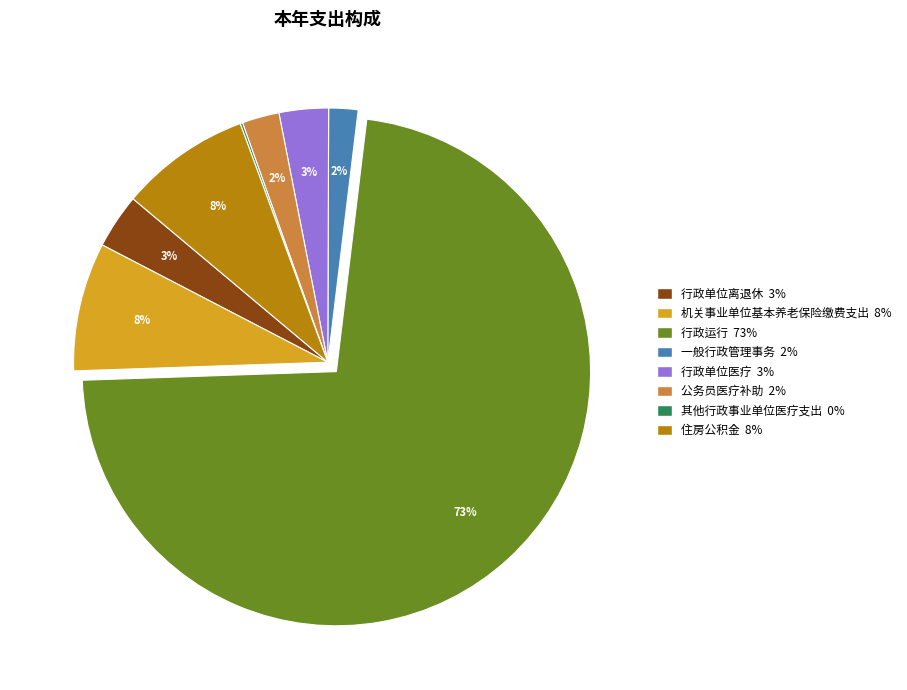

Which category accounts for the majority?

行政运行